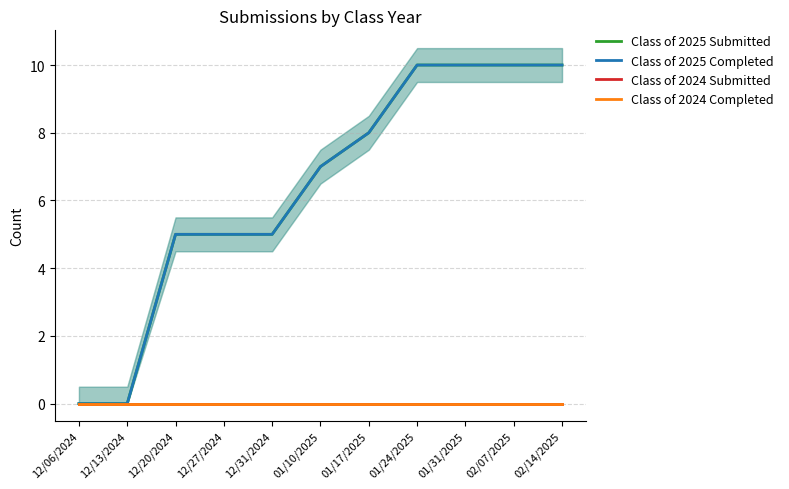

Which category has the highest value across all series?

01/24/2025